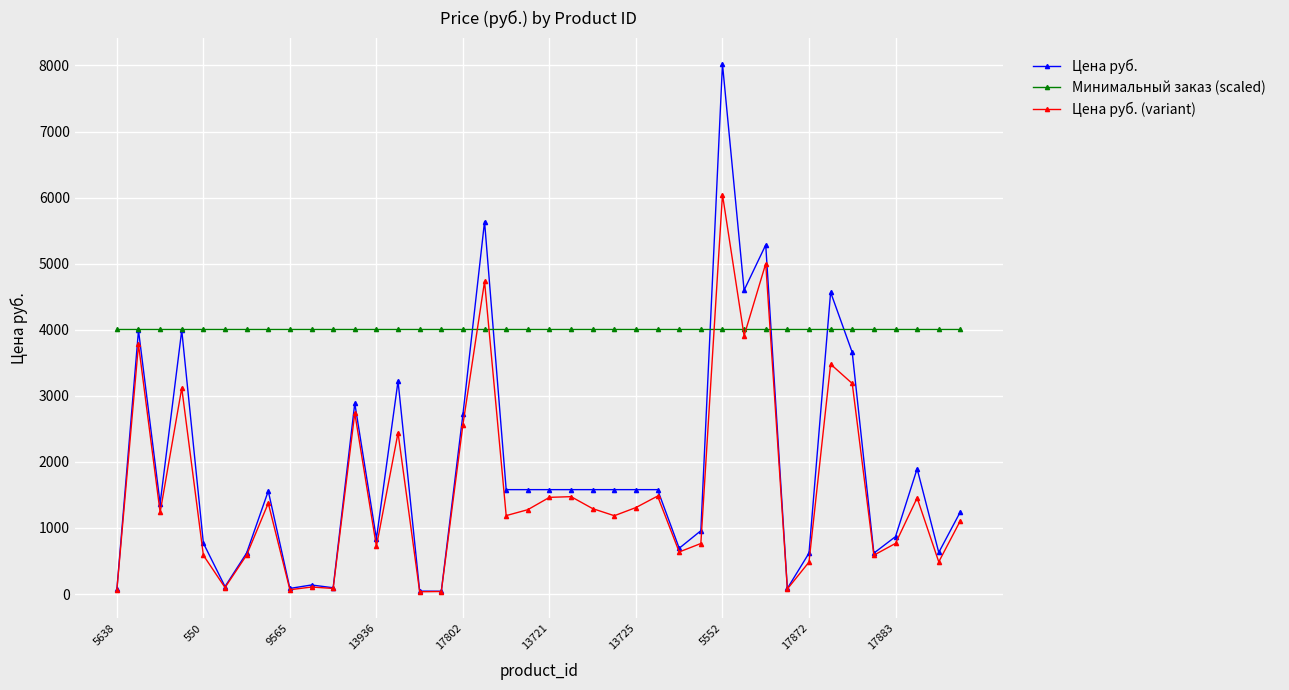

True or false: Цена руб. (variant) has more than 1 points higher than both neighbors.

True